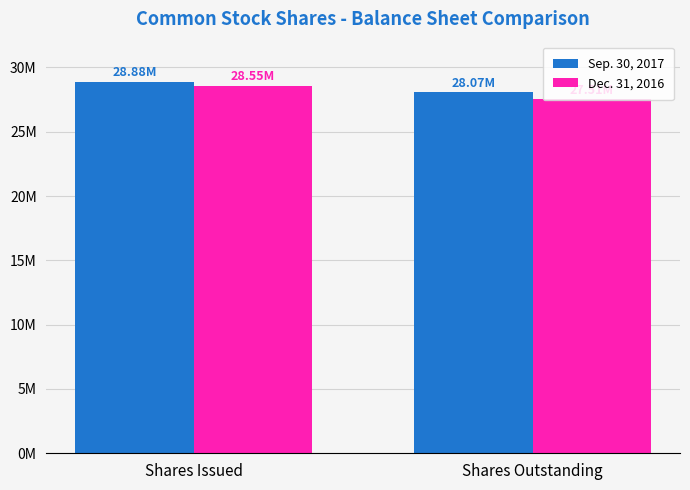

What is the maximum value shown in the chart?

28882490